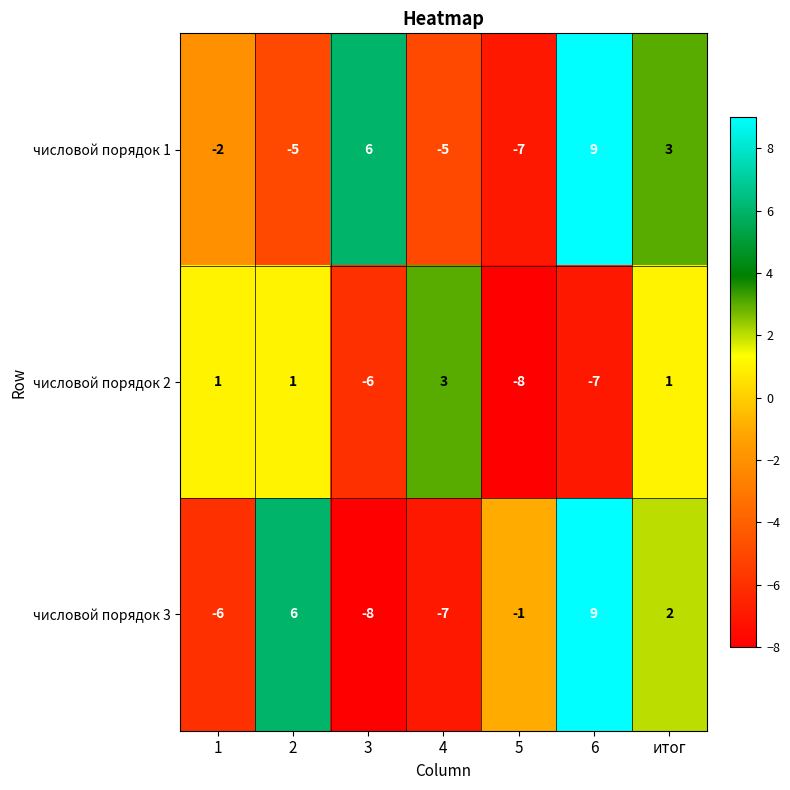

Which category has the highest value across all series?

6